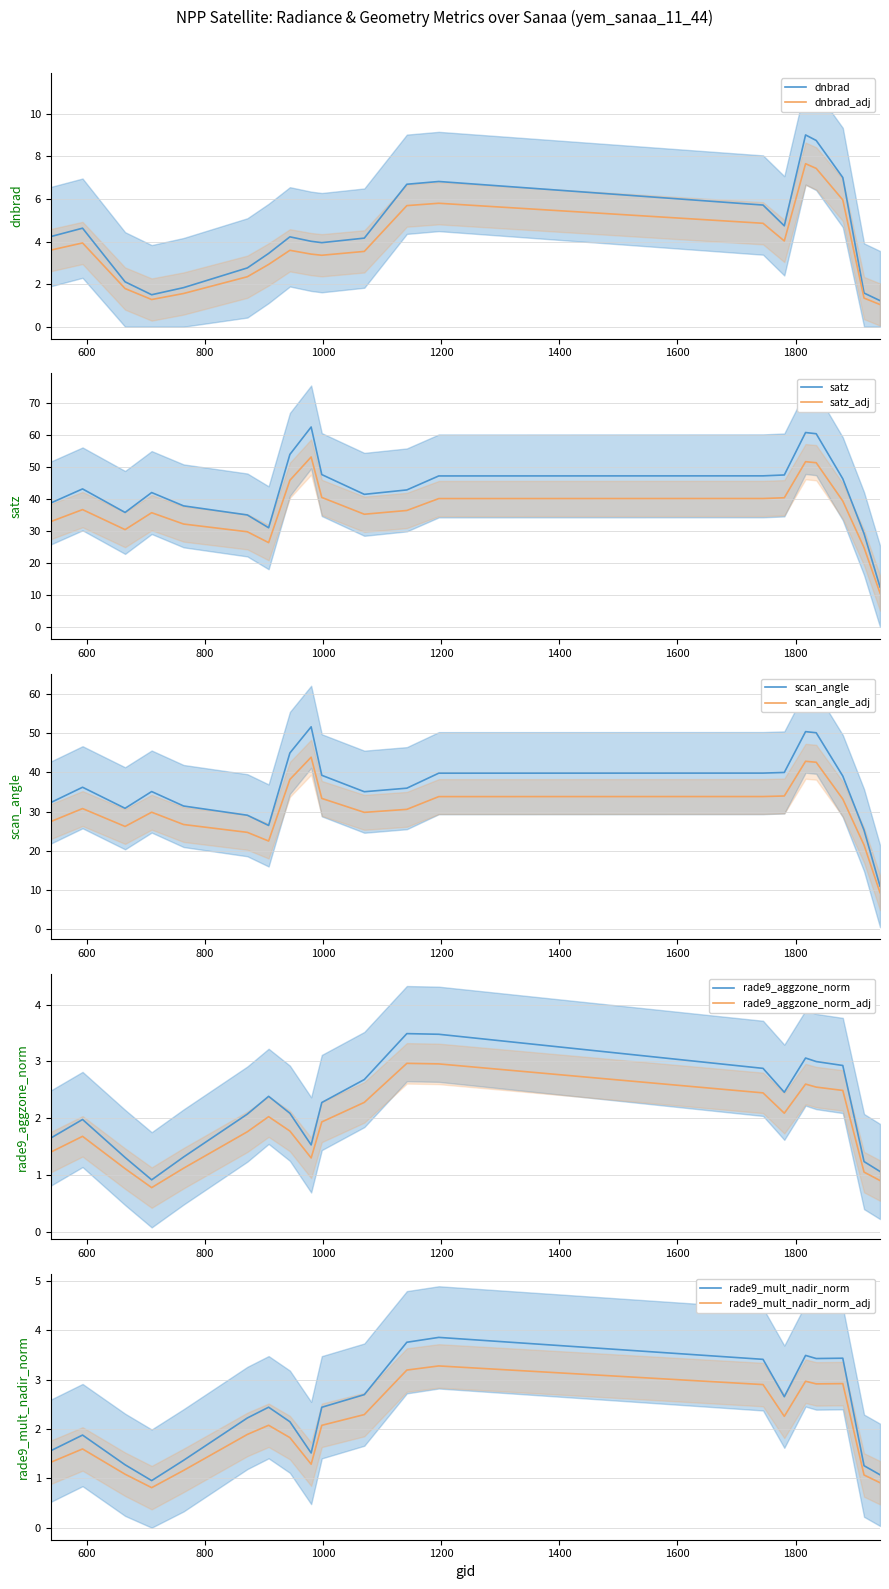

What is the minimum value for dnbrad_adj?

1.0